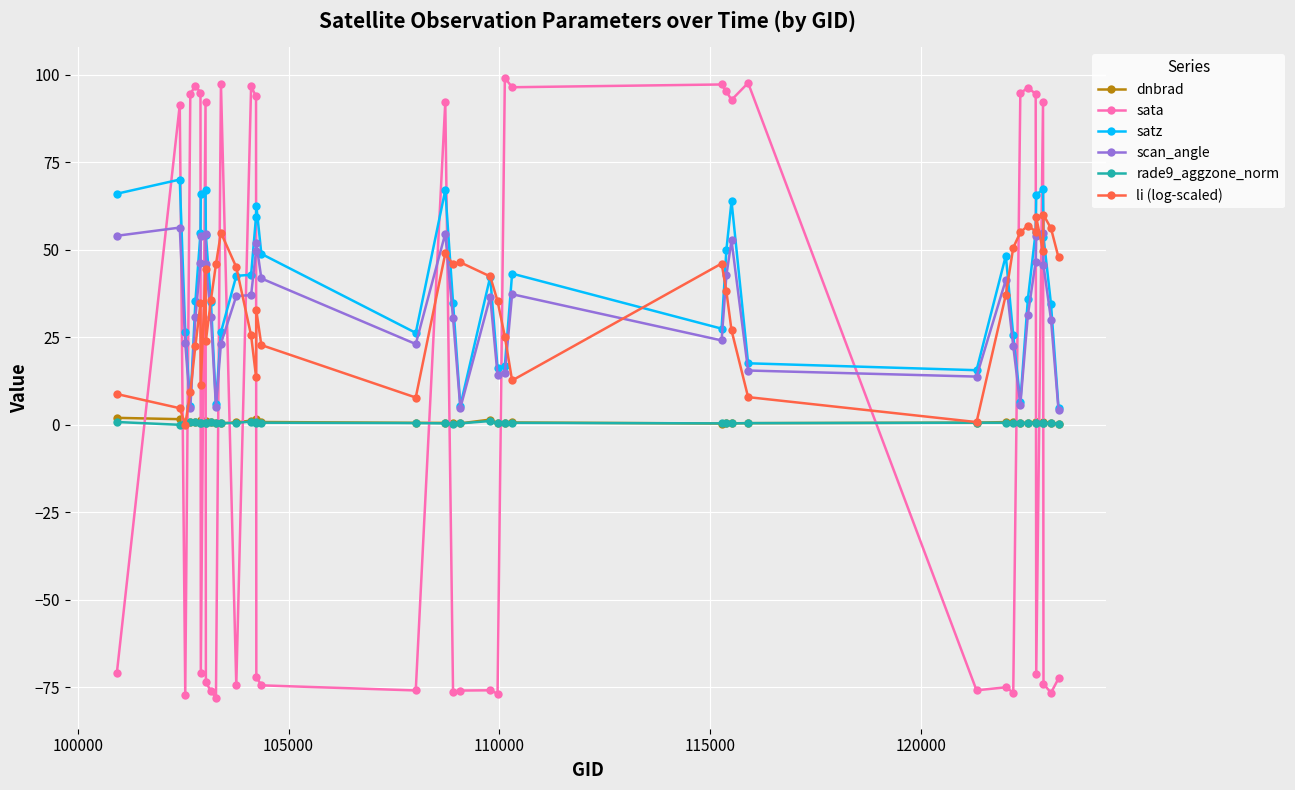

In dnbrad, how many points are higher than both neighbors (excluding endpoints)?

10